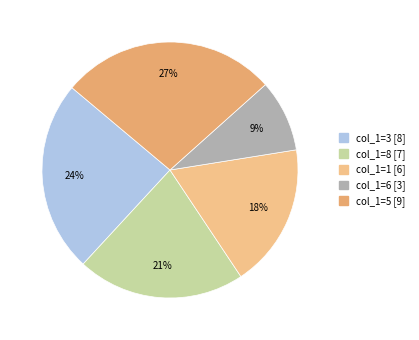

Which slice is the largest?

col_1=5 [9]